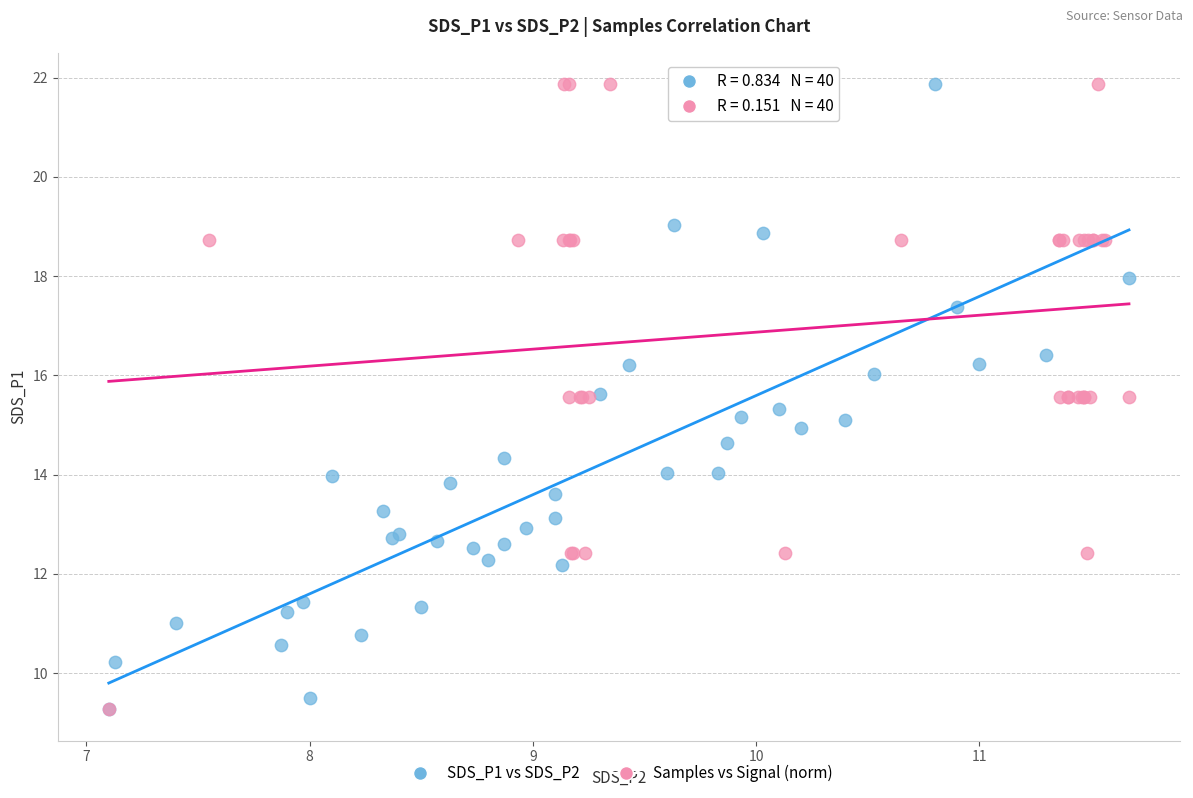

What are all the series names shown in the legend?

SDS_P1 vs SDS_P2, Samples vs Signal (norm)